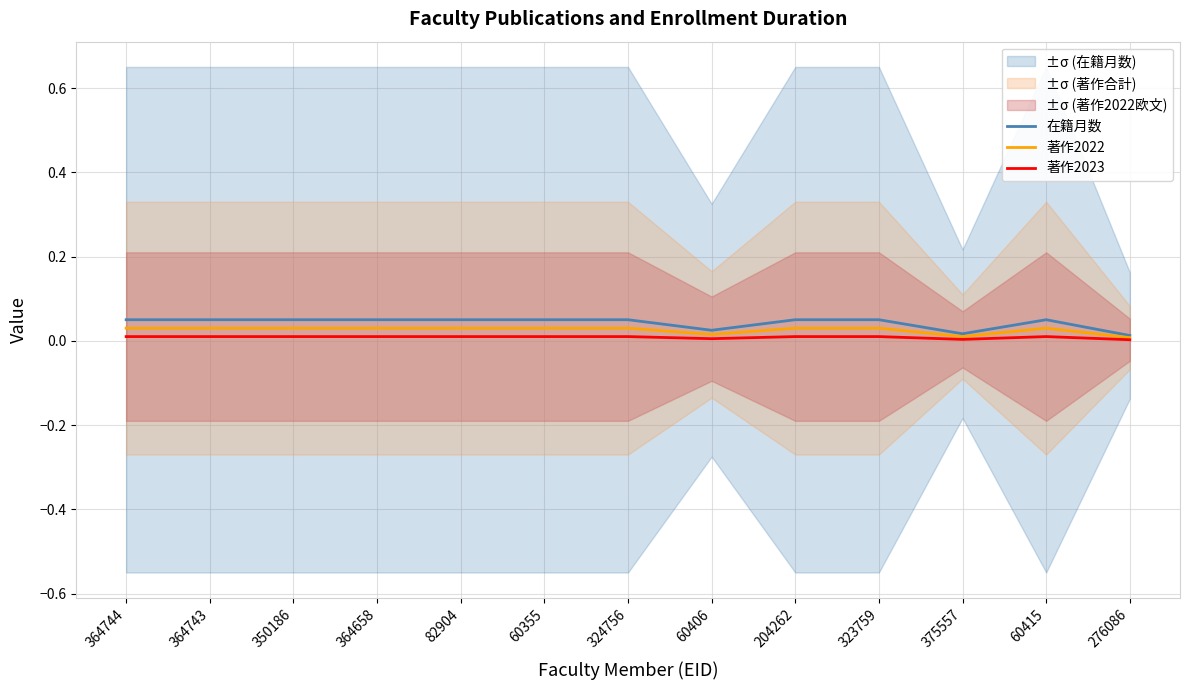

What are all the series names shown in the legend?

在籍月数, 著作2022, 著作2023